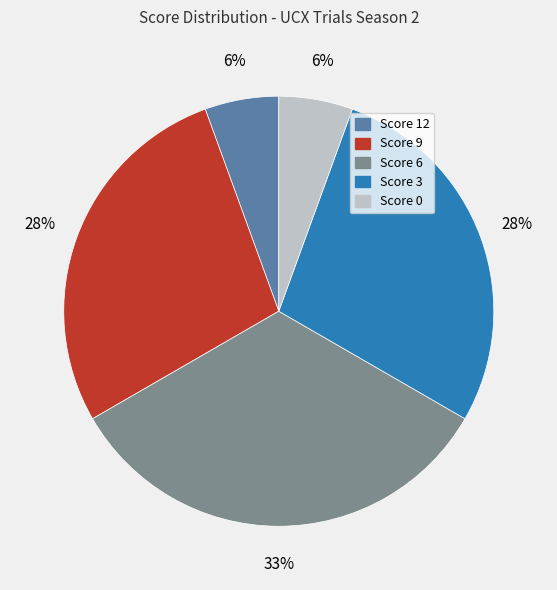

How many slices are in this pie chart?

5